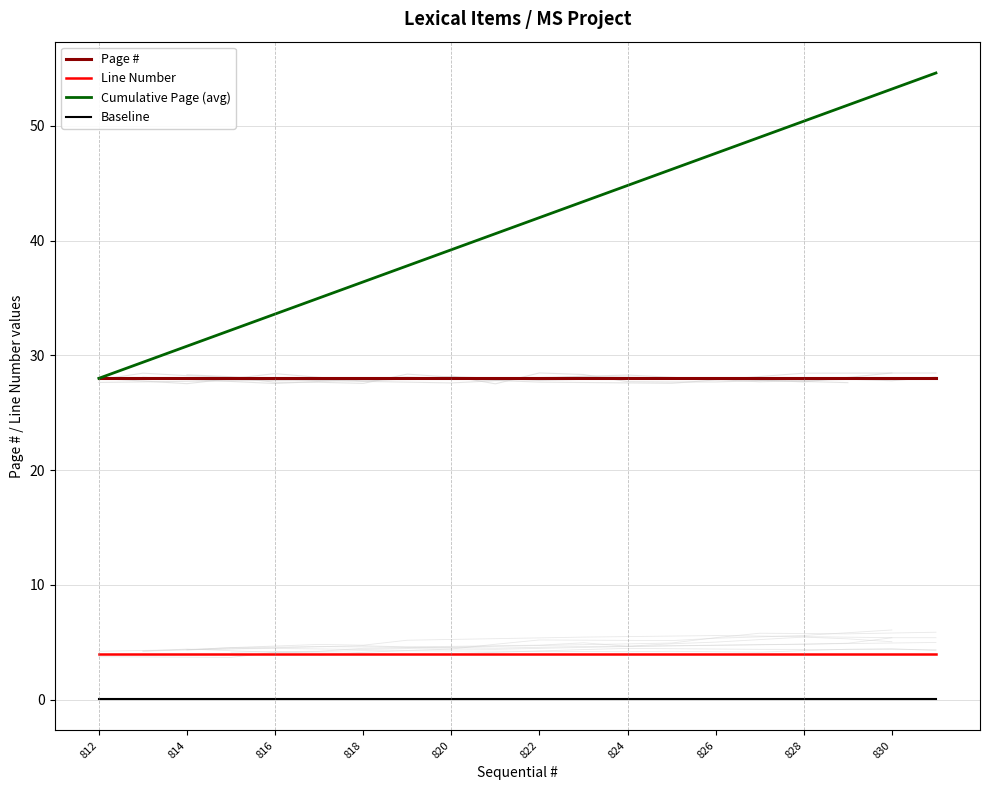

How many categories are shown in the chart?

20